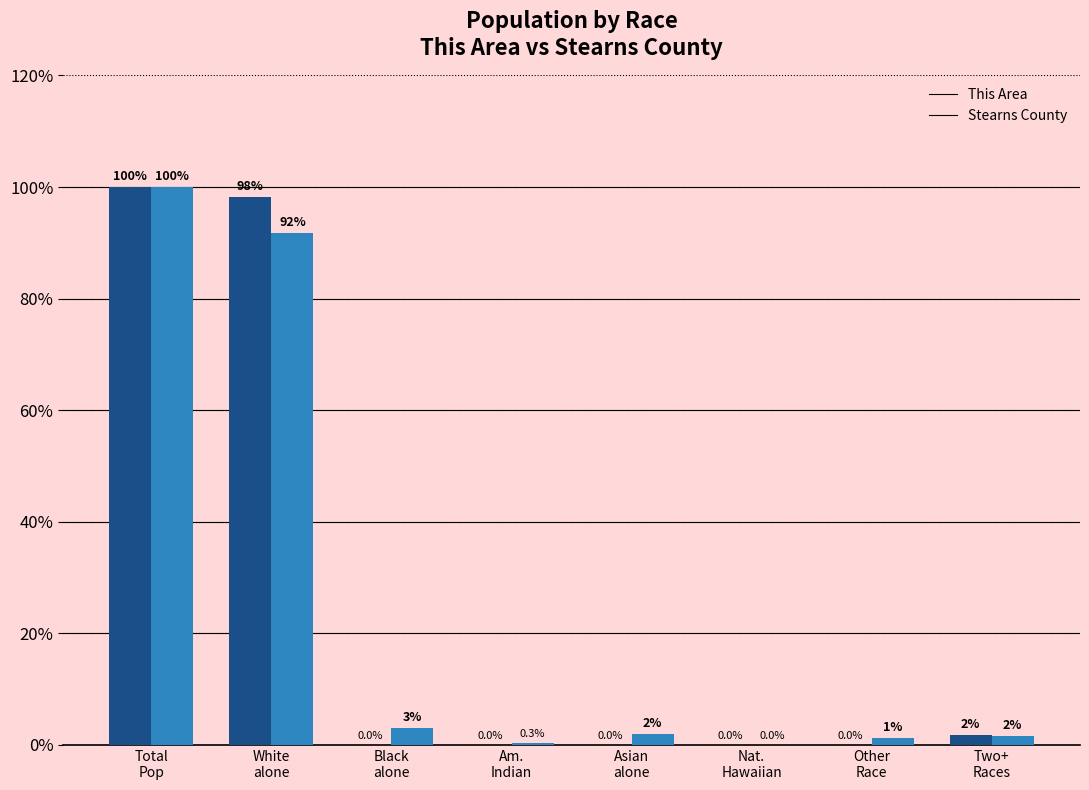

What are all the series names shown in the legend?

This Area, Stearns County